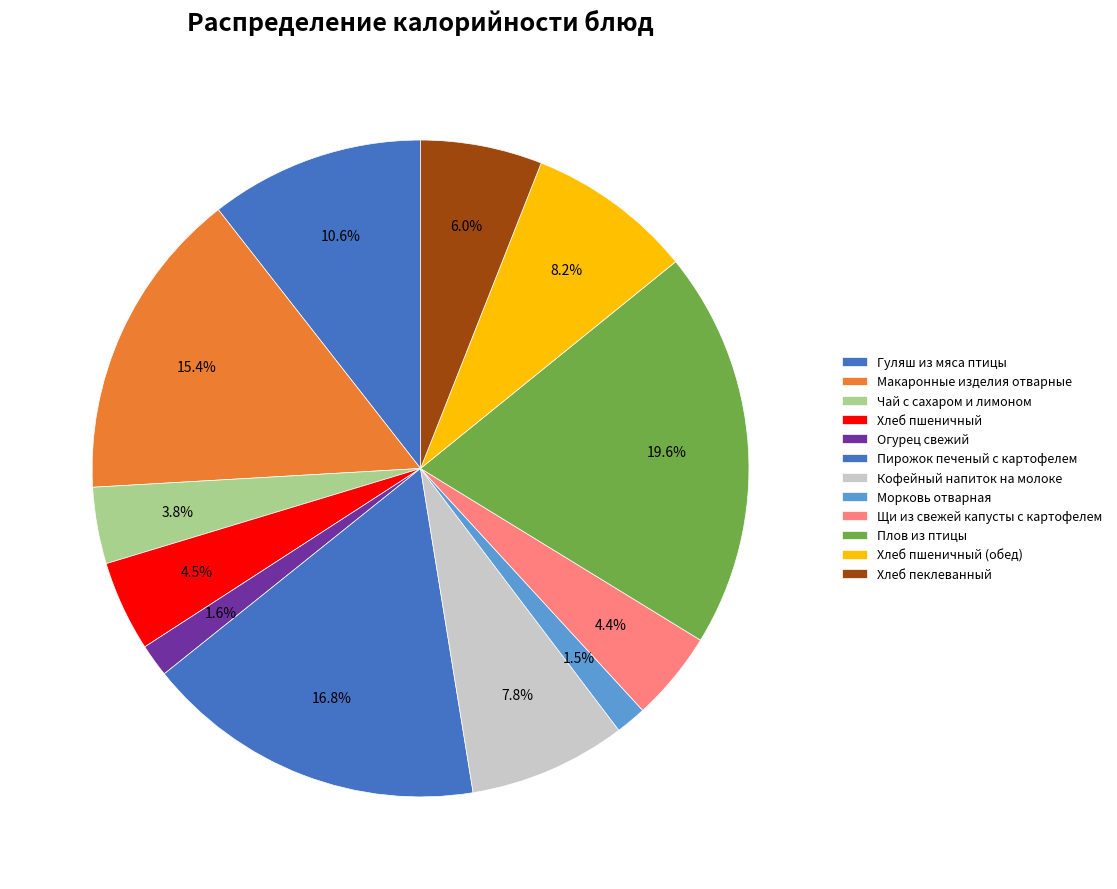

What is the ratio of the value at Чай с сахаром и лимоном to the value at Щи из свежей капусты с картофелем?

0.9